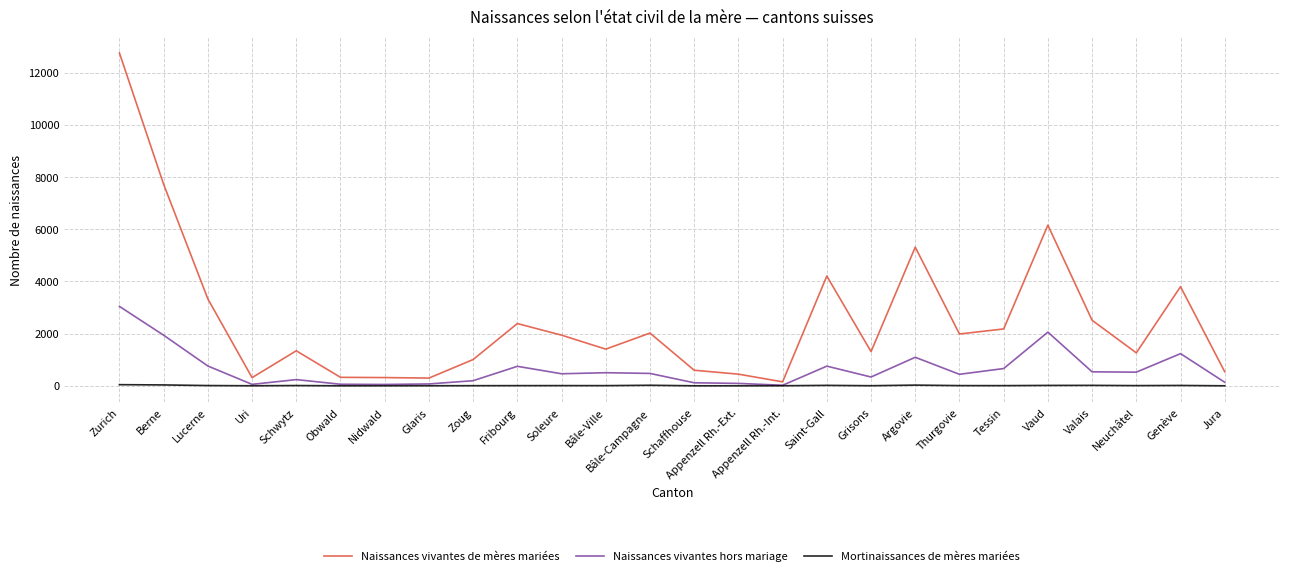

List the series in order of their overall mean, highest first.

Naissances vivantes de mères mariées, Naissances vivantes hors mariage, Mortinaissances de mères mariées